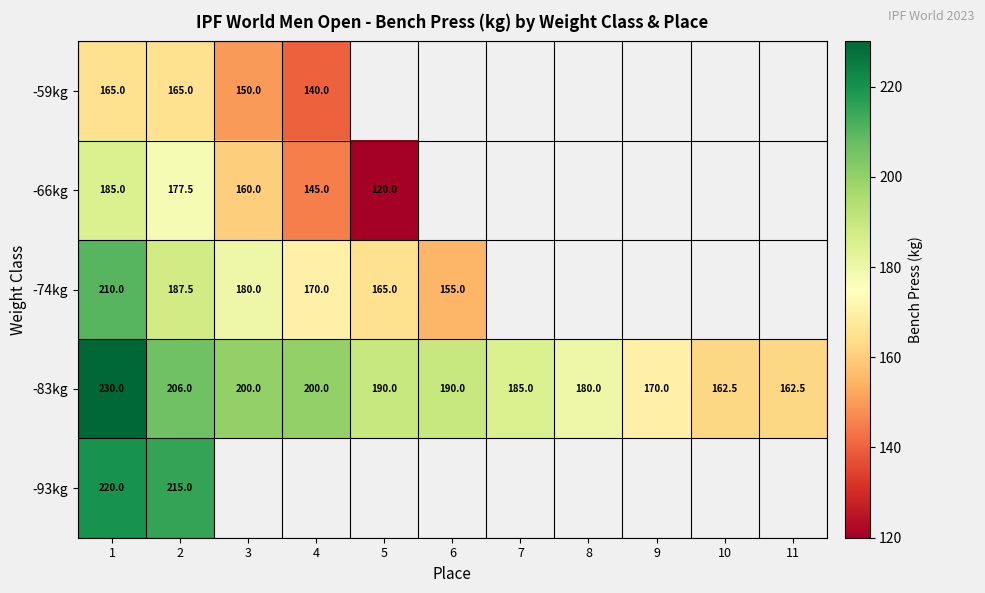

The value of -93kg at 2 is 215.0. True or false?

True